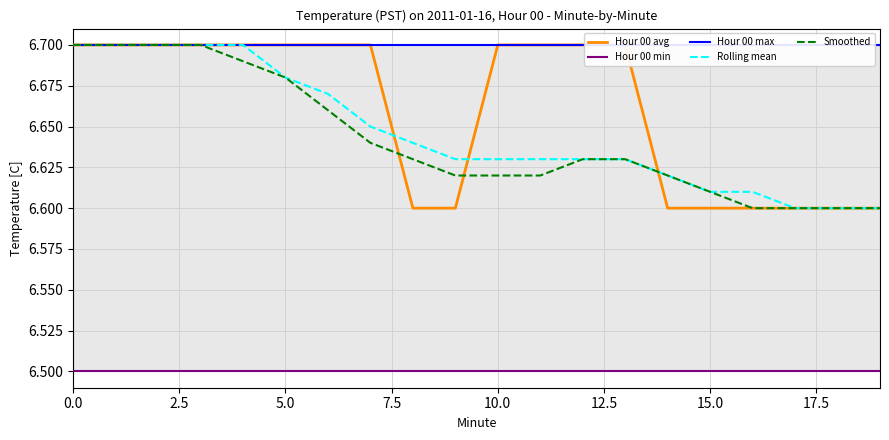

What is the spread (max minus min) of values at 11?

0.2